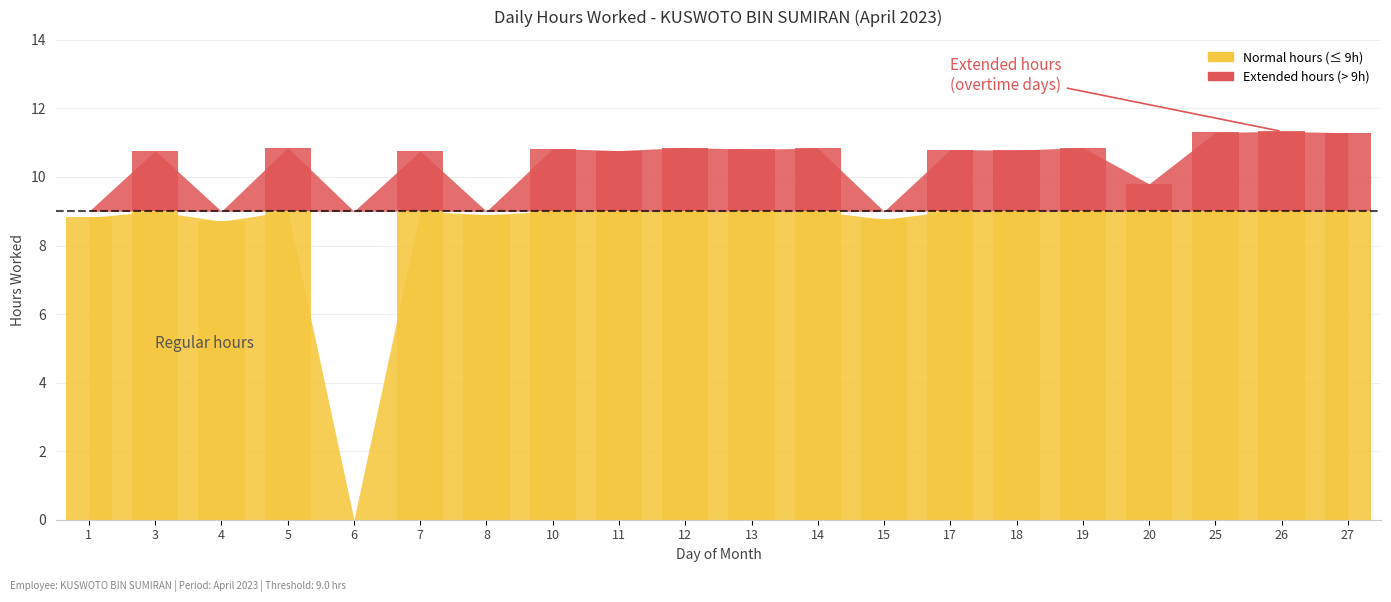

Reading left to right, extract all data points from this chart.

1=8.8	3=10.8	4=8.7	5=10.9	6=0.0	7=10.8	8=8.9	10=10.8	11=10.8	12=10.9	13=10.8	14=10.8	15=8.8	17=10.8	18=10.8	19=10.9	20=9.8	25=11.3	26=11.3	27=11.3